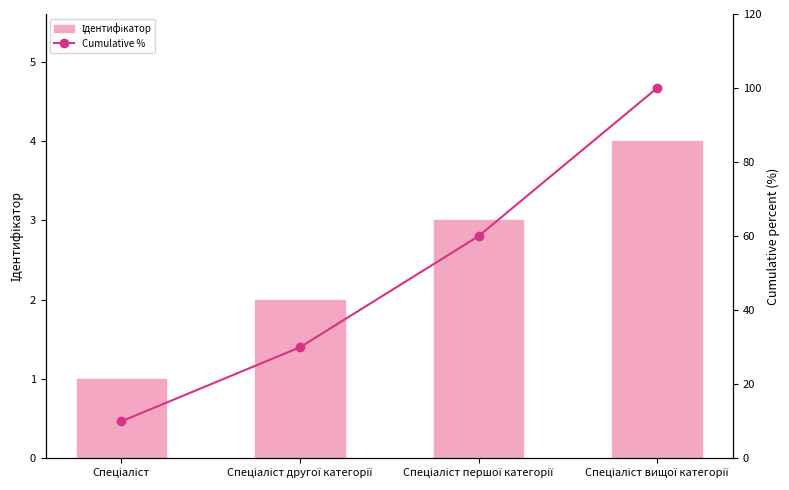

At which category is the sum across all series the highest?

Спеціаліст вищої категорії